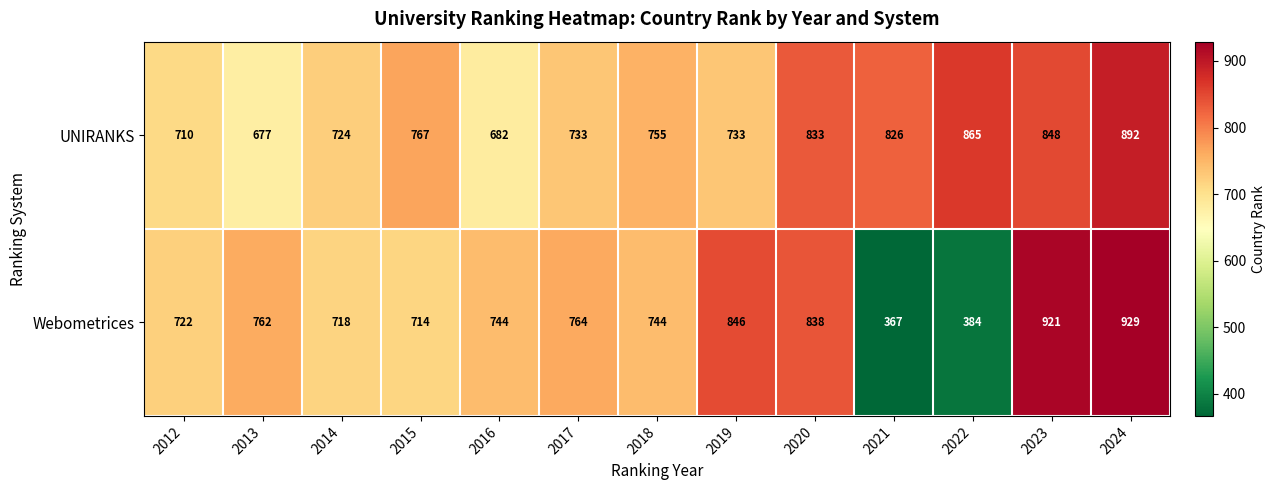

Which series has the largest range (max minus min)?

Webometrices